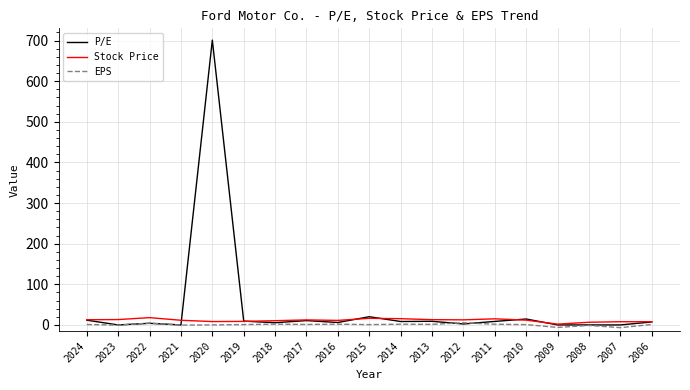

True or false: P/E has a value of 8.7 at 2011.

True